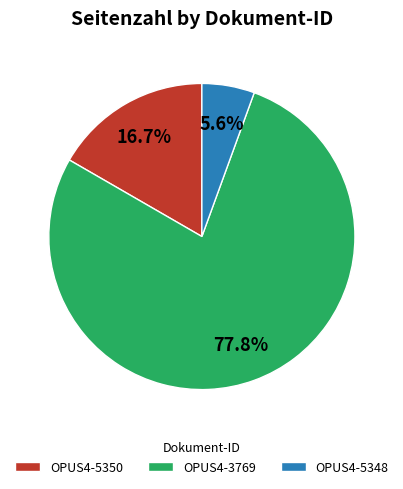

Which has a higher value, OPUS4-5348 or OPUS4-3769?

OPUS4-3769